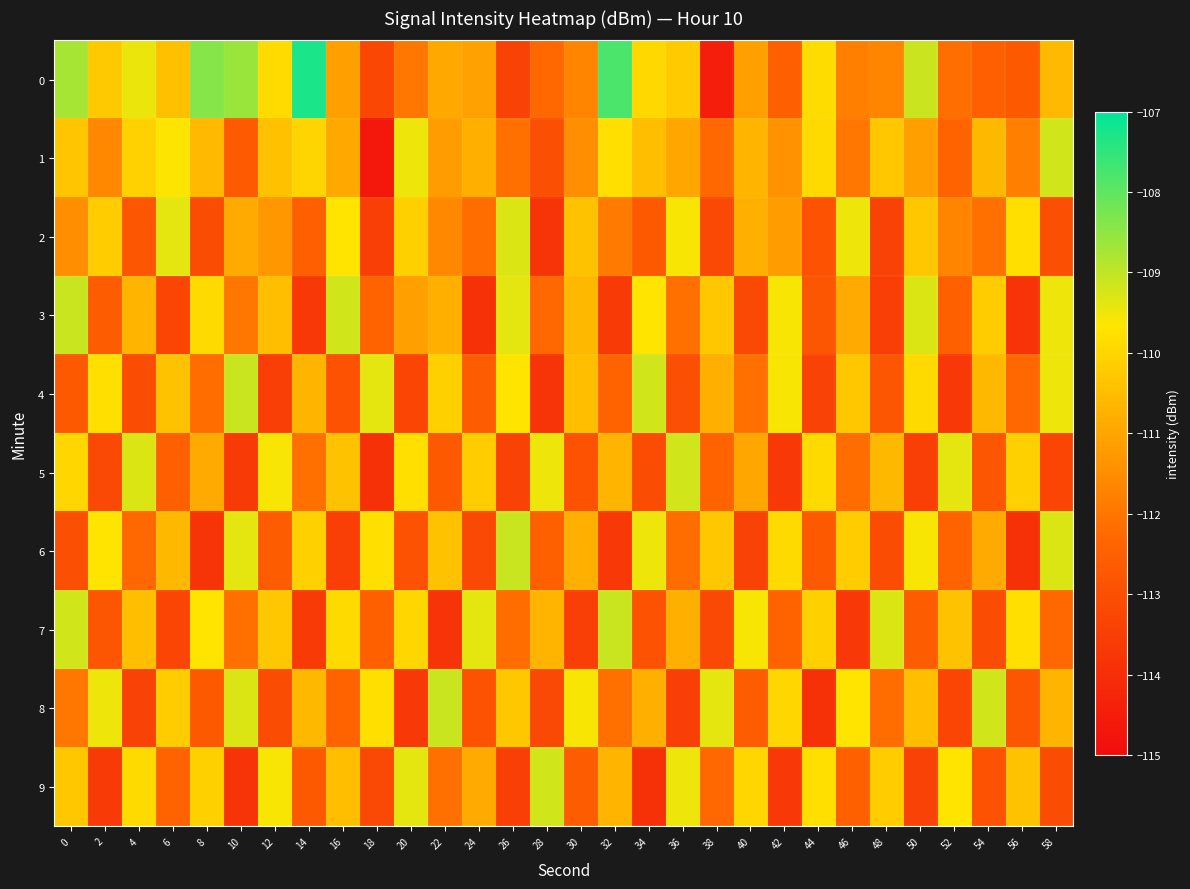

Which series changed the most between 30 and 52?

8